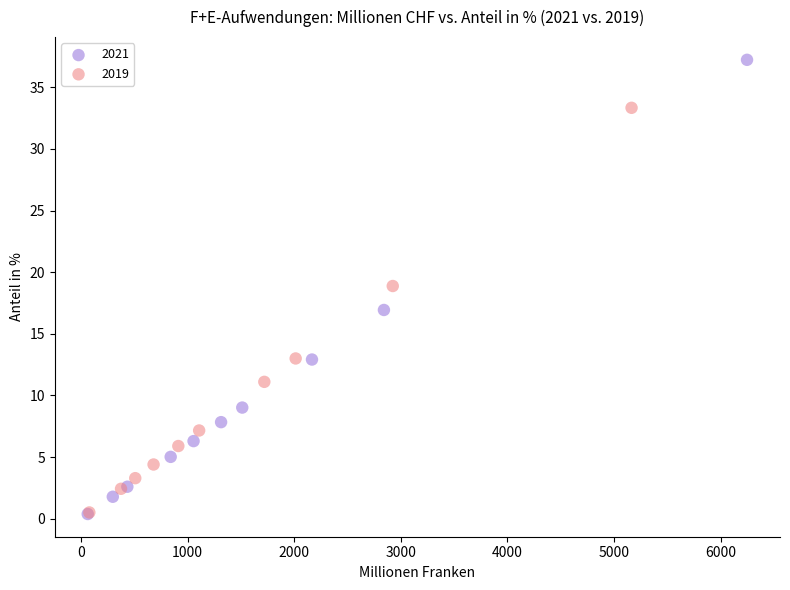

Which series contains the highest Y value?

2021